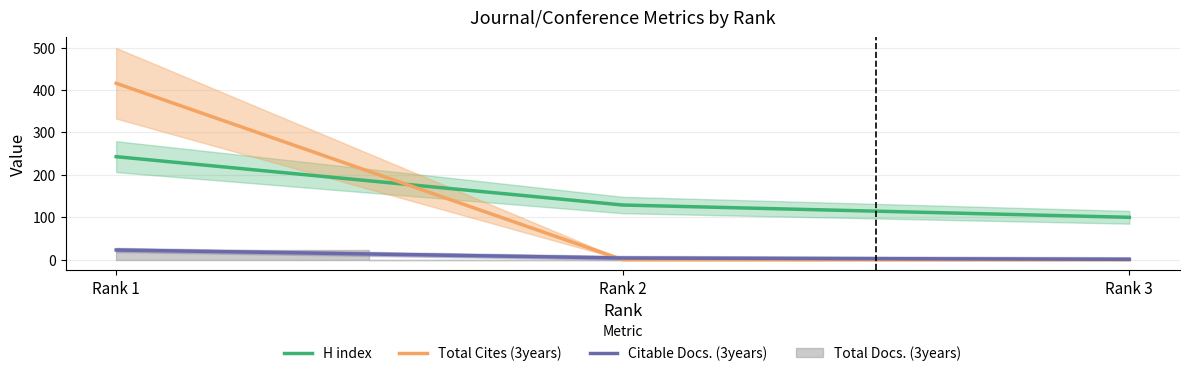

At which category is the sum across all series the highest?

Rank 1